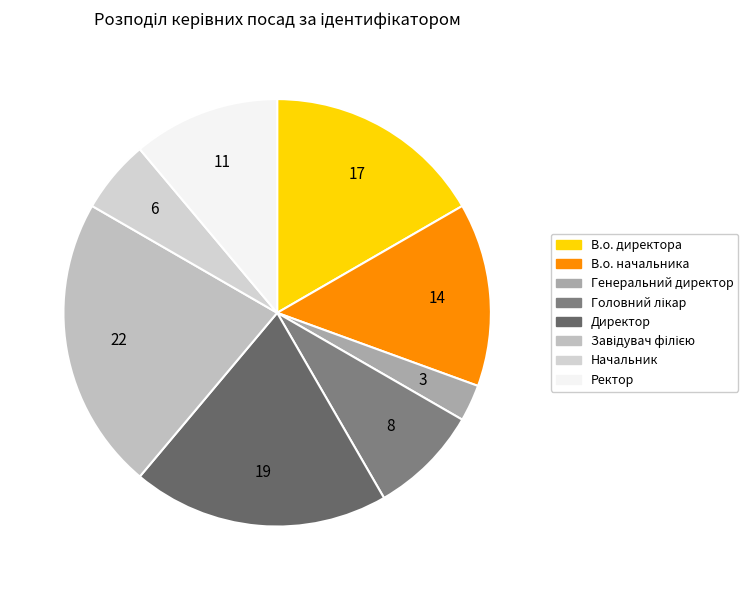

How many segments does this pie chart have?

8